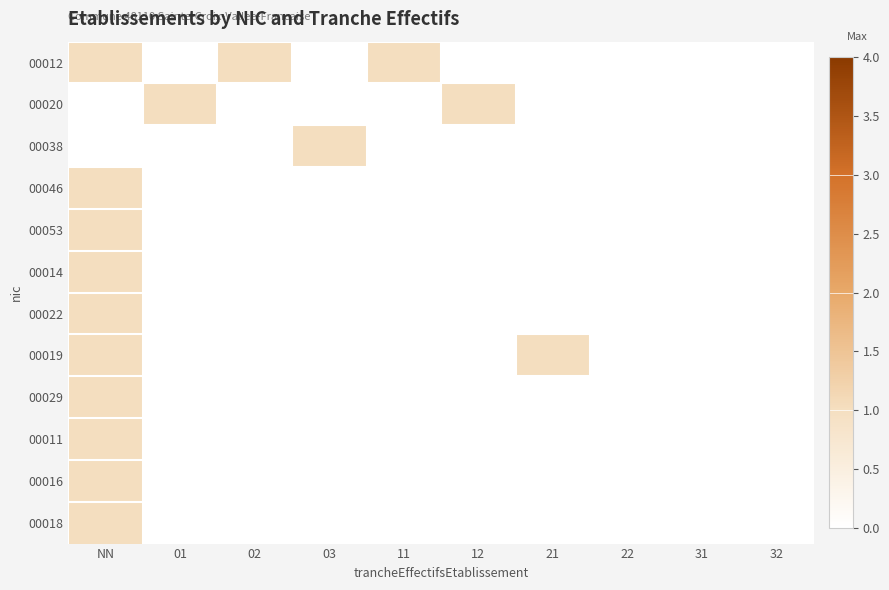

How many data points does each series have?

10